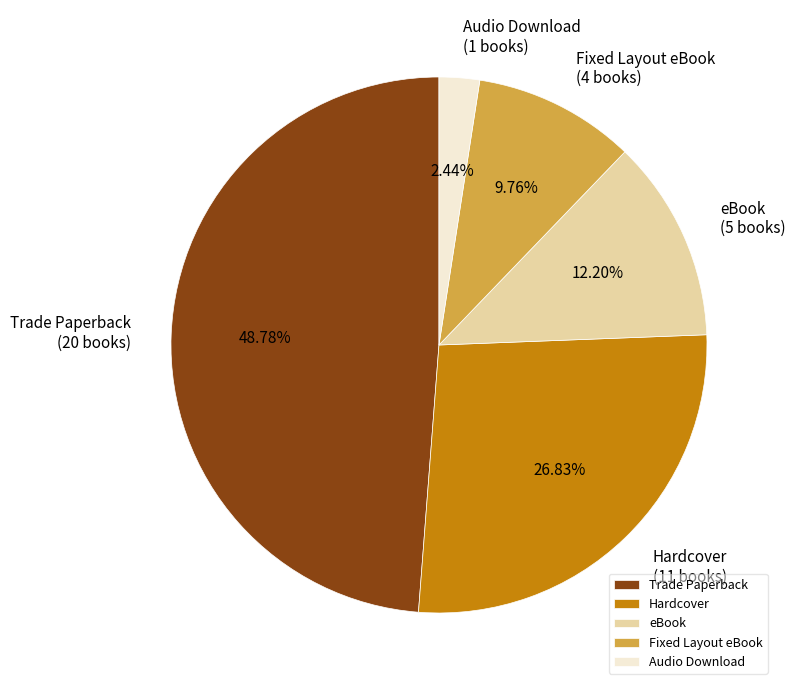

What percentage is the eBook slice, to the nearest percent?

12%